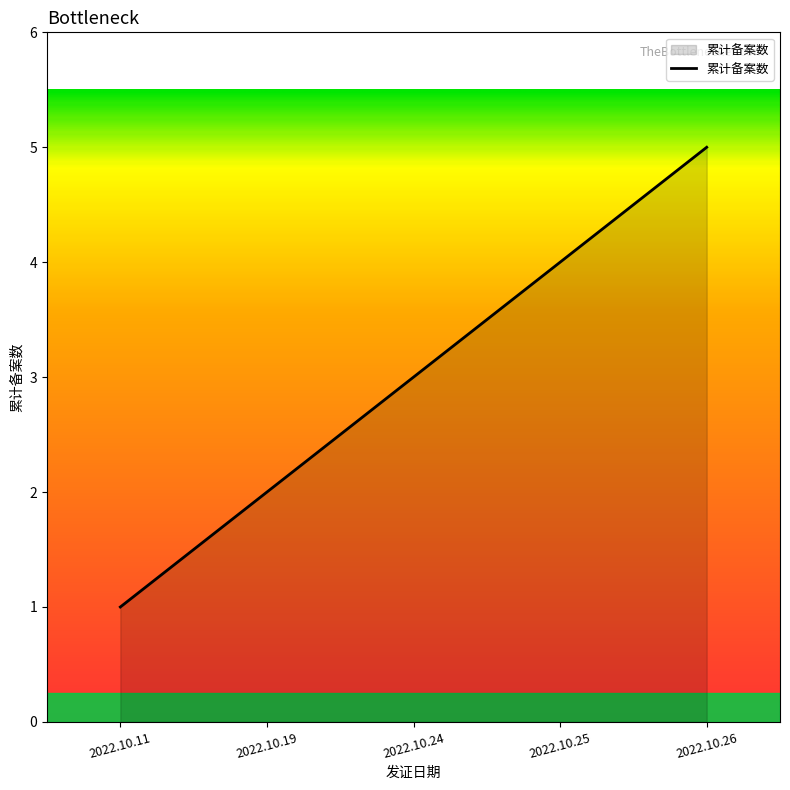

What is the sum of all values?

15